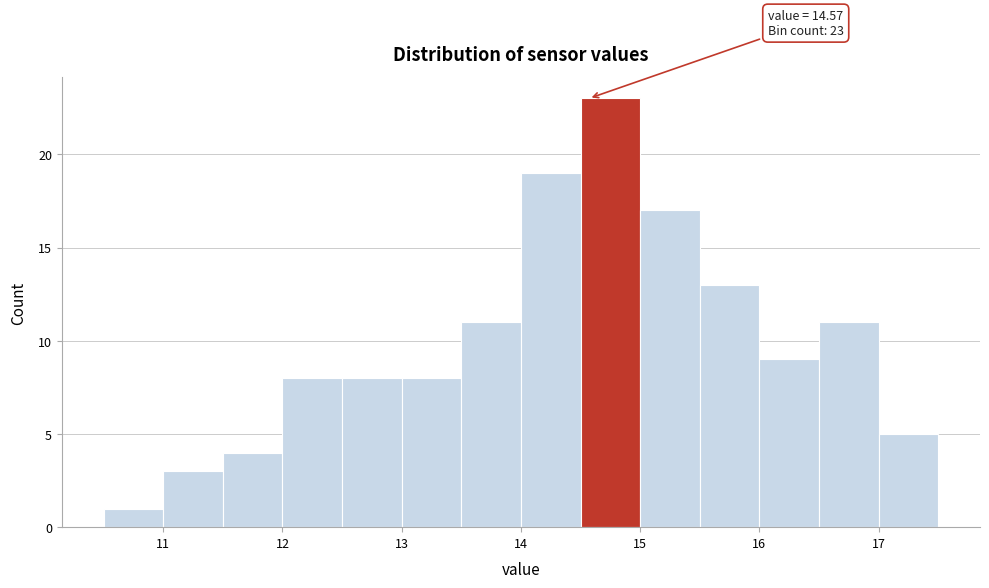

Over which range of the x-axis is the bar tallest?

14.5 to 15.0